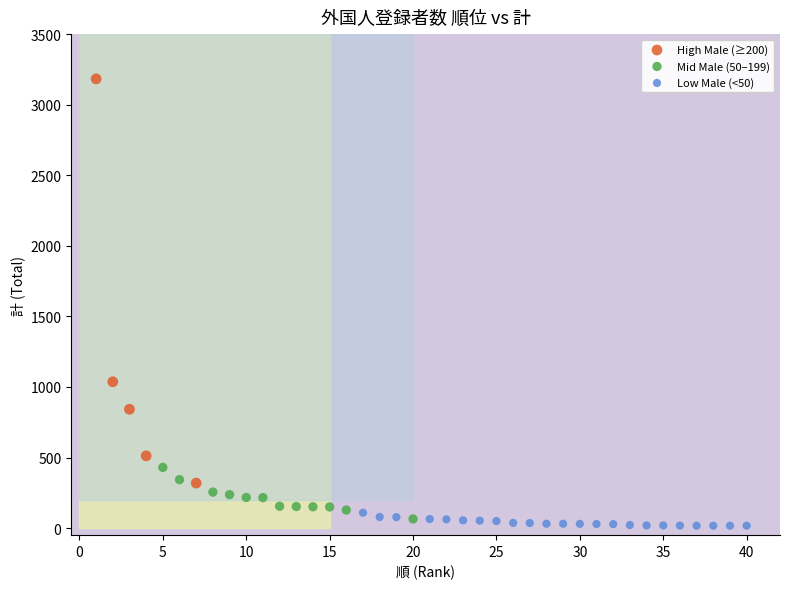

Which series has the largest Y range (max minus min)?

High Male (≥200)